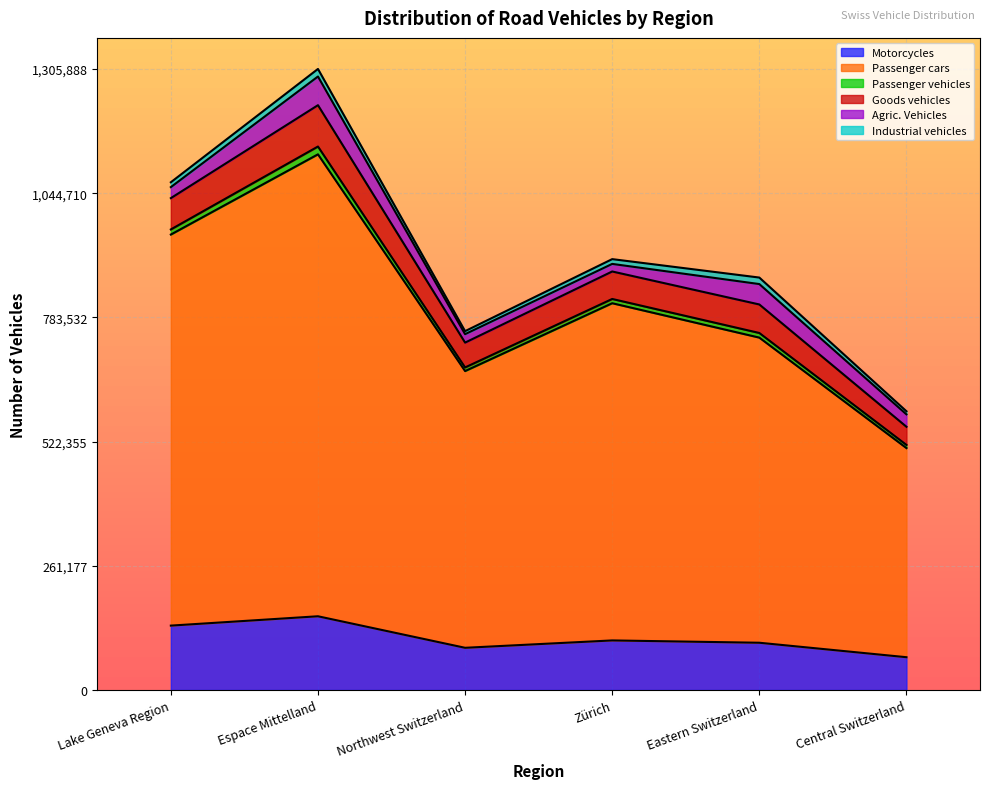

What is the smallest value displayed?

68996